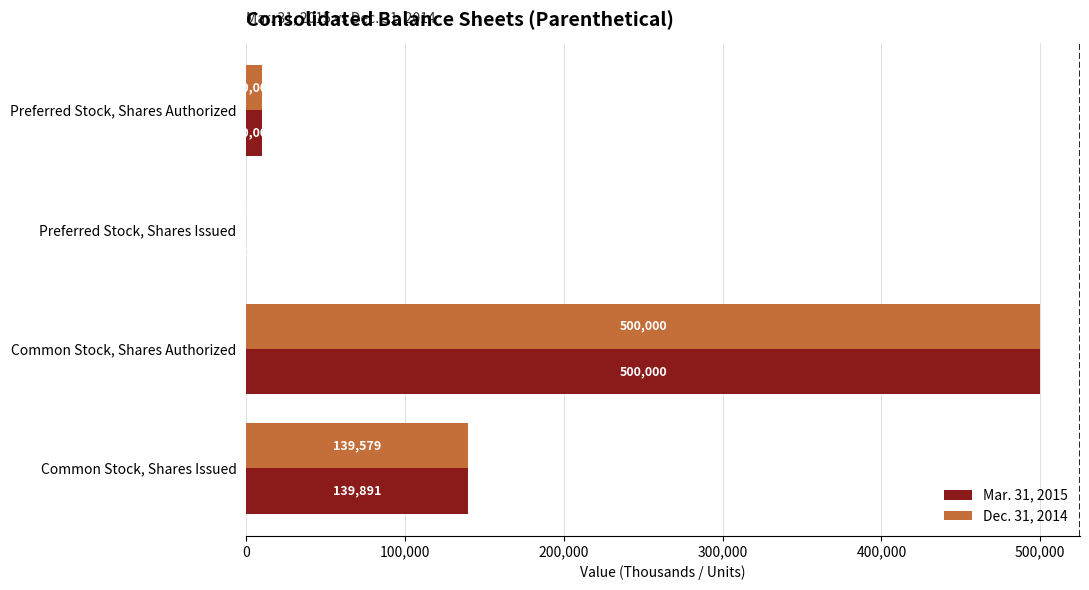

Which series has the largest total across all categories?

Mar. 31, 2015